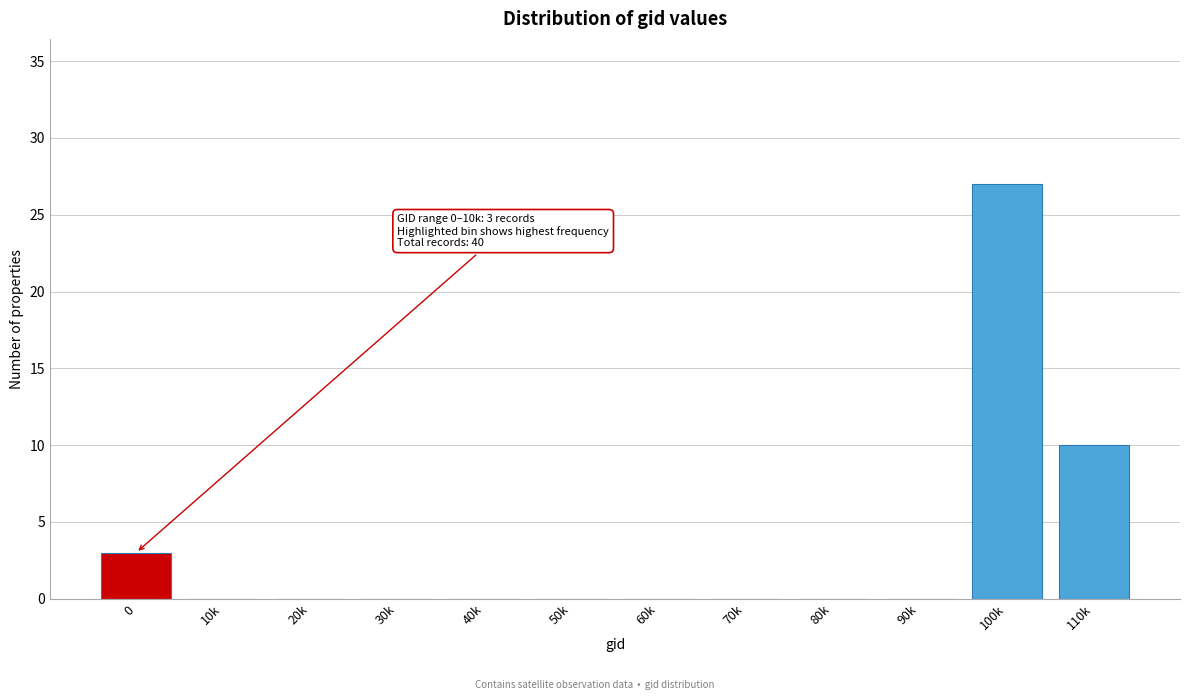

Reading left to right, what are all the values shown in this chart?

0=3	10k=0	20k=0	30k=0	40k=0	50k=0	60k=0	70k=0	80k=0	90k=0	100k=27	110k=10